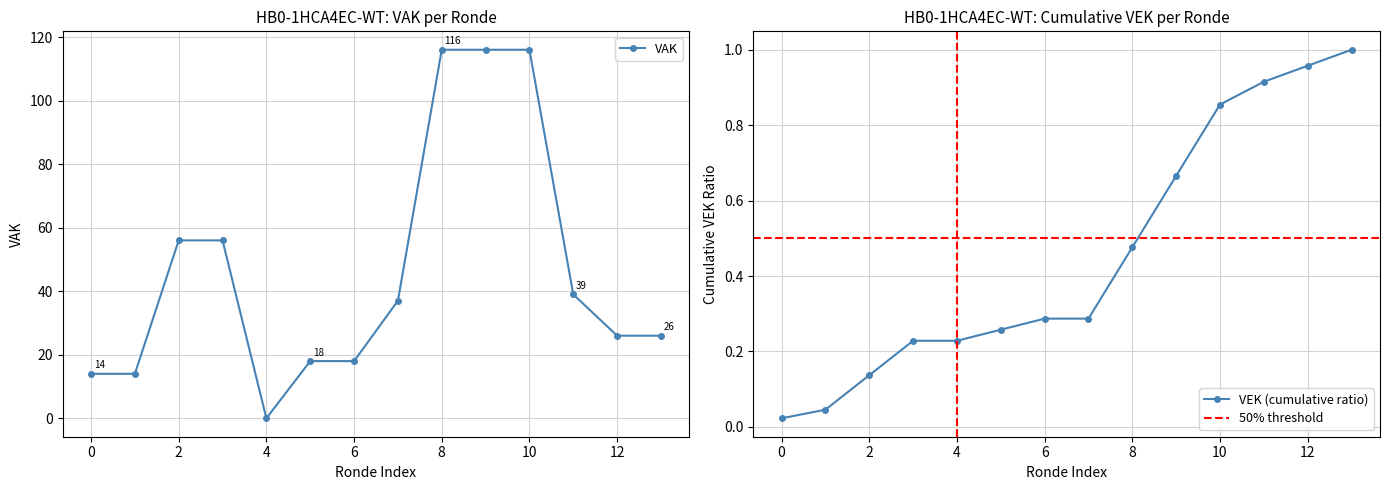

At which label does VAK reach its minimum?

4